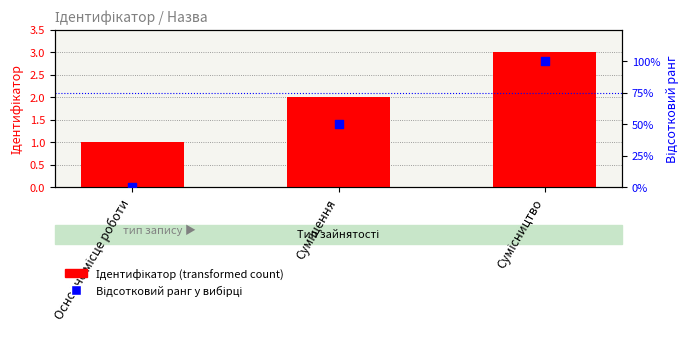

Which series has the largest total across all categories?

Відсотковий ранг